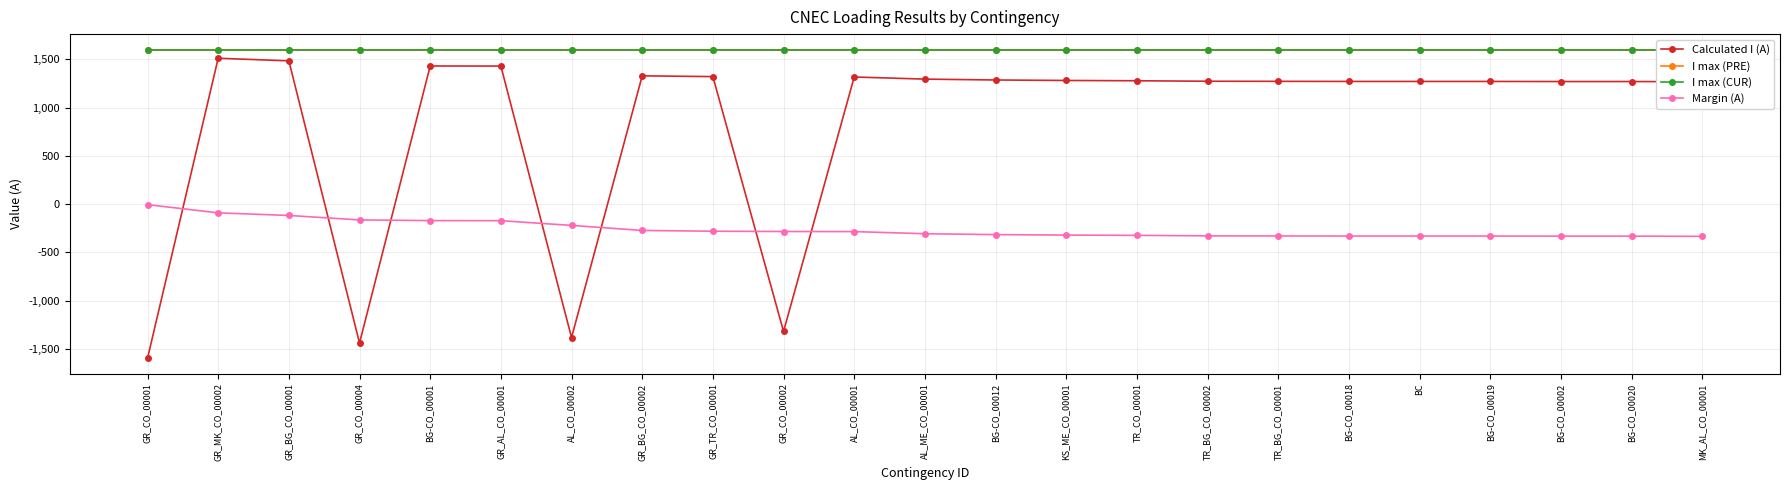

Which has a higher value, MK_AL_CO_00001 or GR_CO_00004?

MK_AL_CO_00001